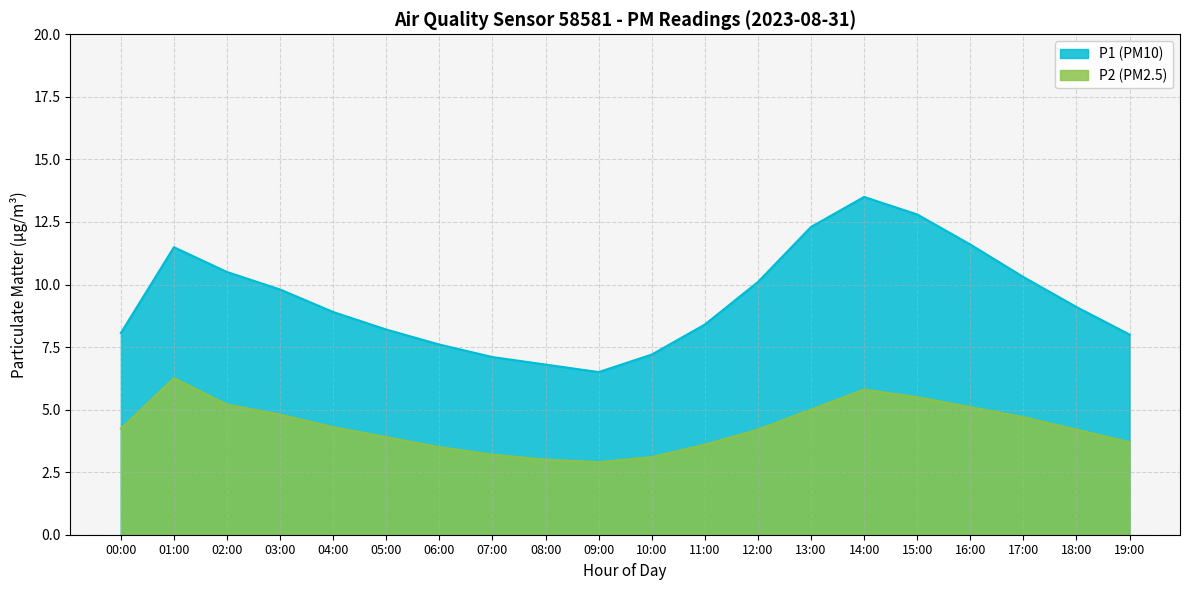

What are all the series names shown in the legend?

P1 (PM10), P2 (PM2.5)